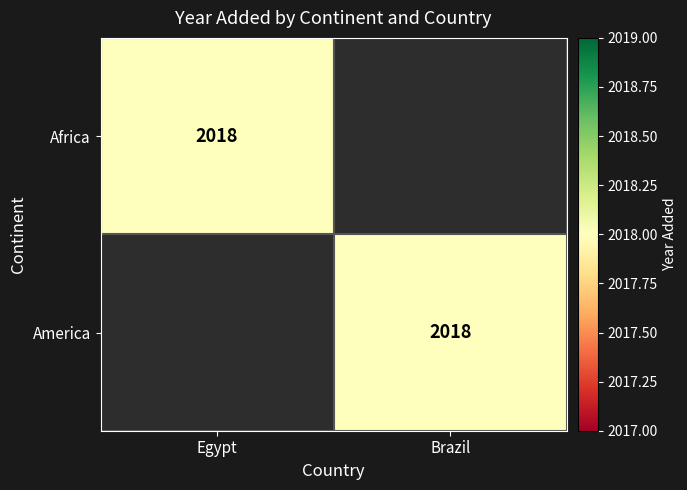

Is it true that America equals 2018 at Brazil?

True